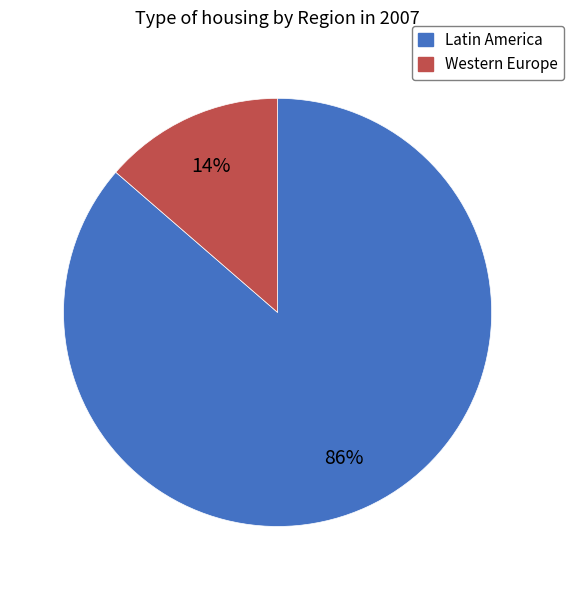

Count the number of slices in the pie.

2